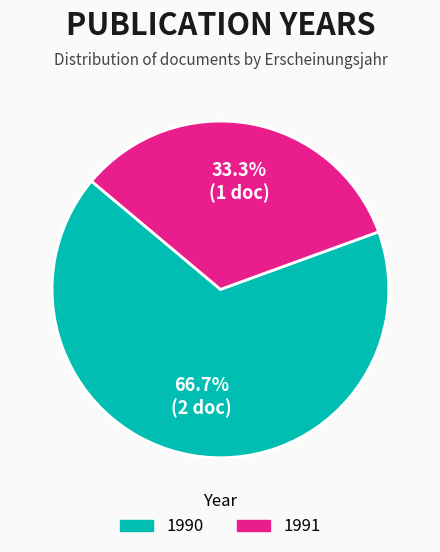

How many segments does this pie chart have?

2